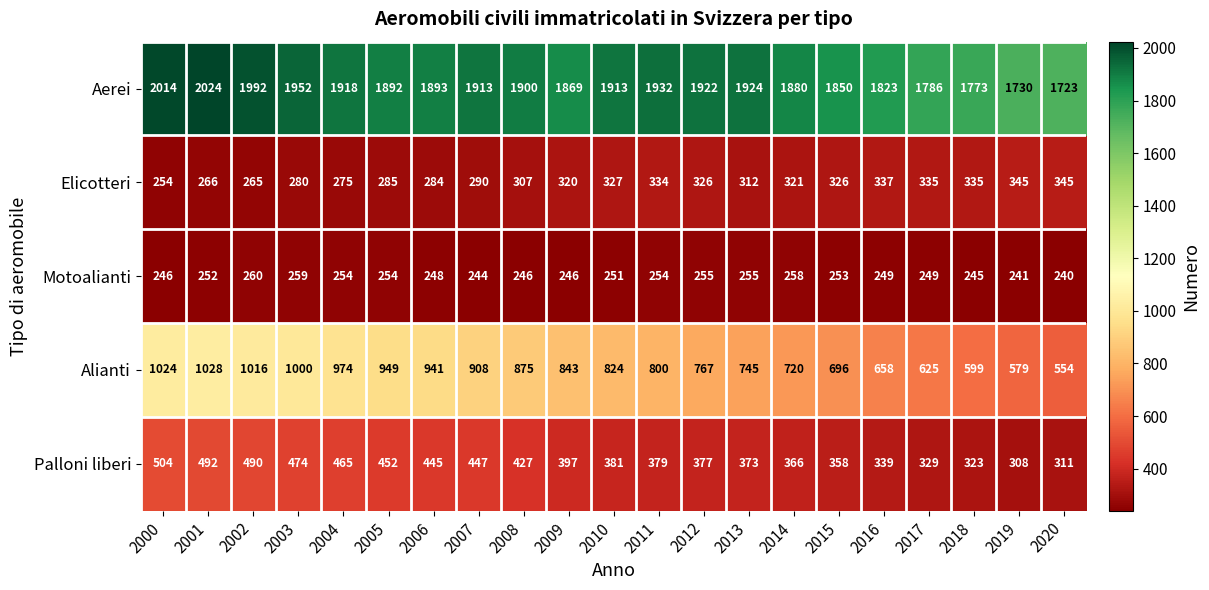

True or false: Palloni liberi has a value of 377 at 2012.

True